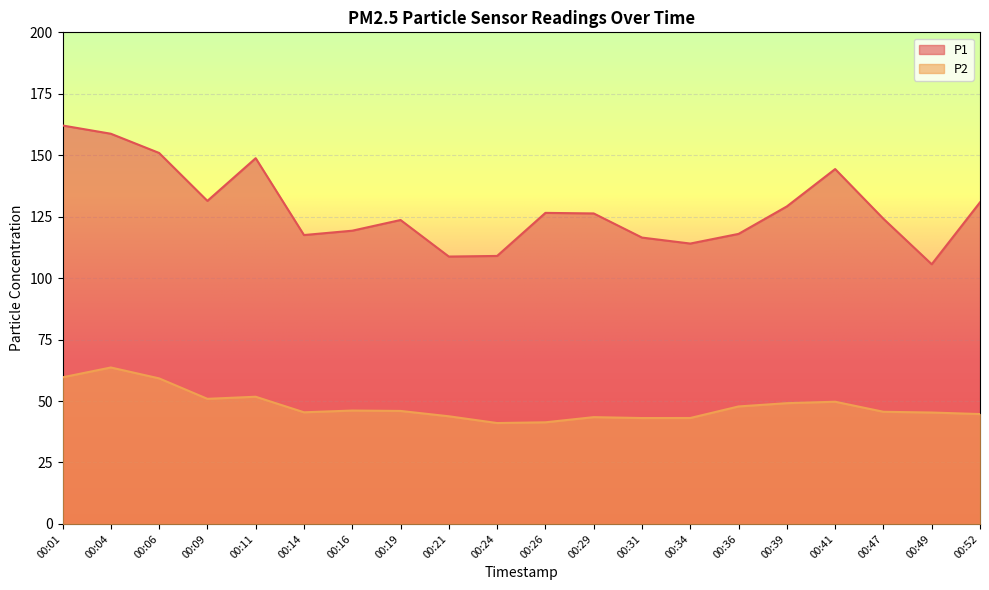

Where is P2 nearest to the value 52?

00:11